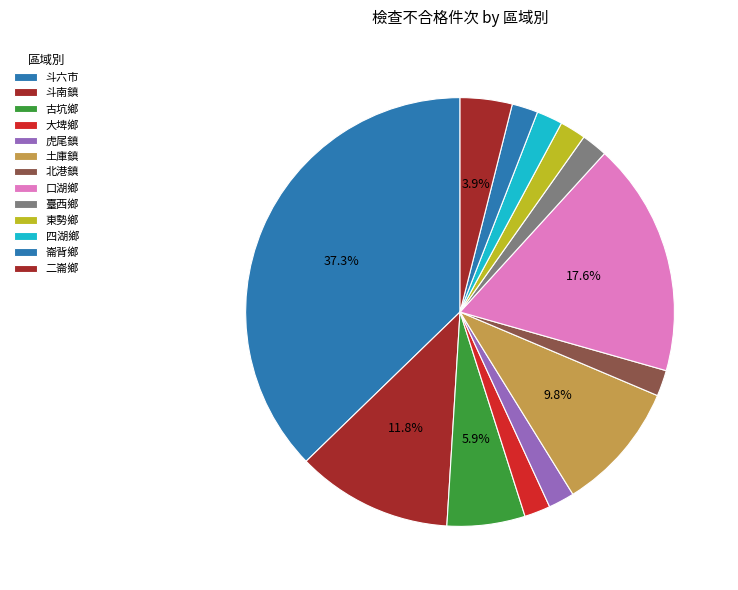

What is the change in value from 斗六市 to 大埤鄉?

-18